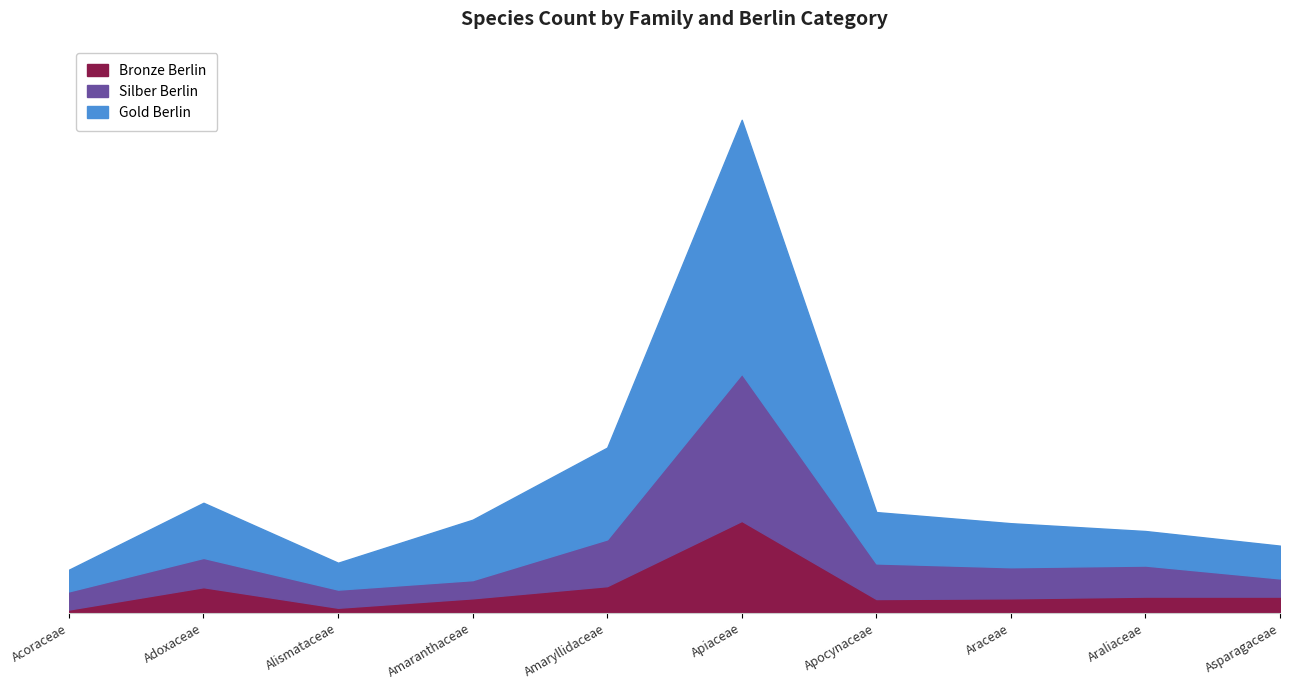

What is the value of the Gold Berlin point at the 10th from the left?

2